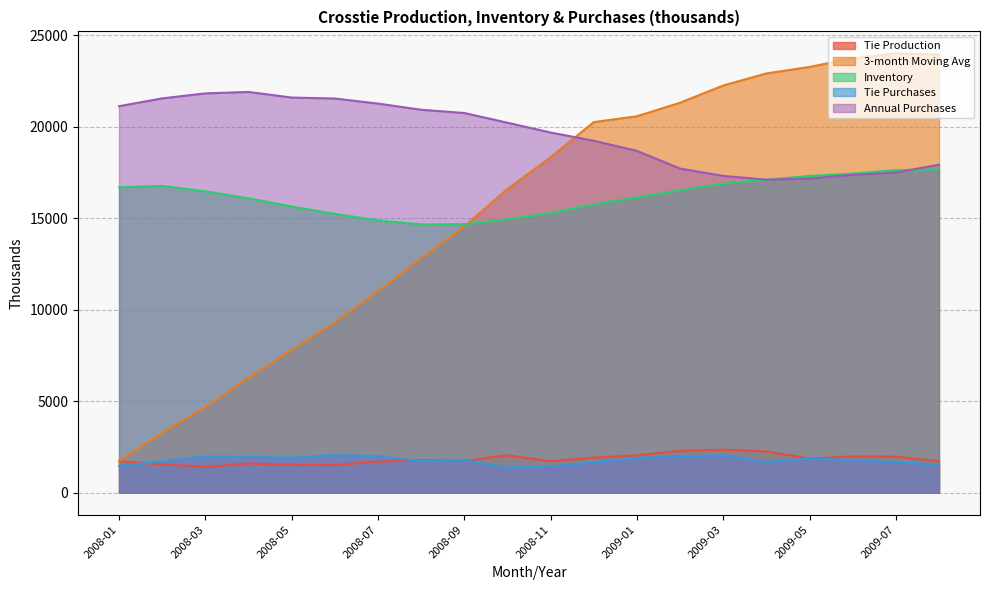

What are all the series names shown in the legend?

Tie Production, 3-month Moving Avg, Inventory, Tie Purchases, Annual Purchases